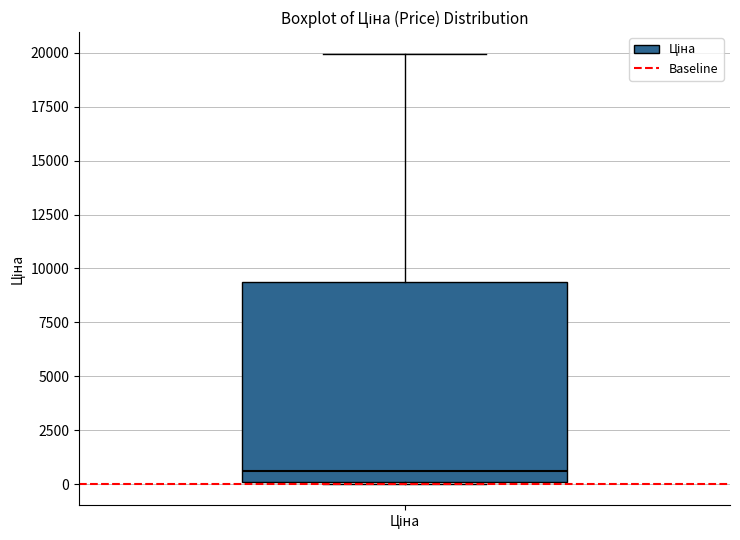

Transcribe this box plot: give where the median line is, the range the box spans, and where the two whiskers end, as read against the y-axis. The values are not printed on the chart, so give them approximately, as read against the axis.

median 500, box 0 to 9500, whiskers 0 to 20000